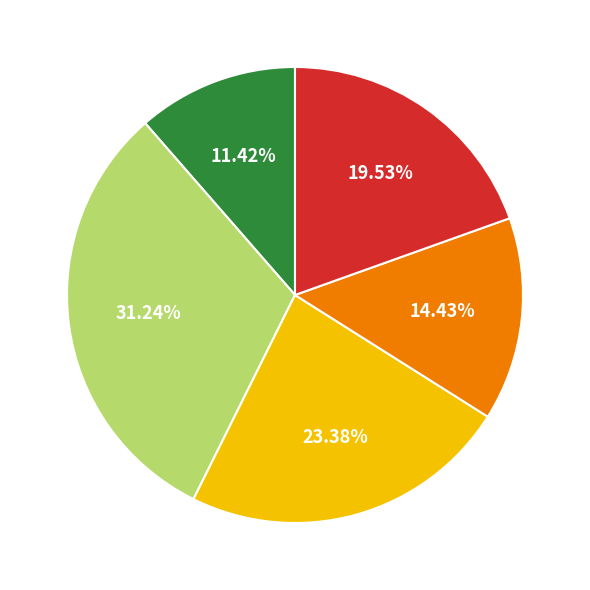

Is there any slice that represents more than half of the pie?

No